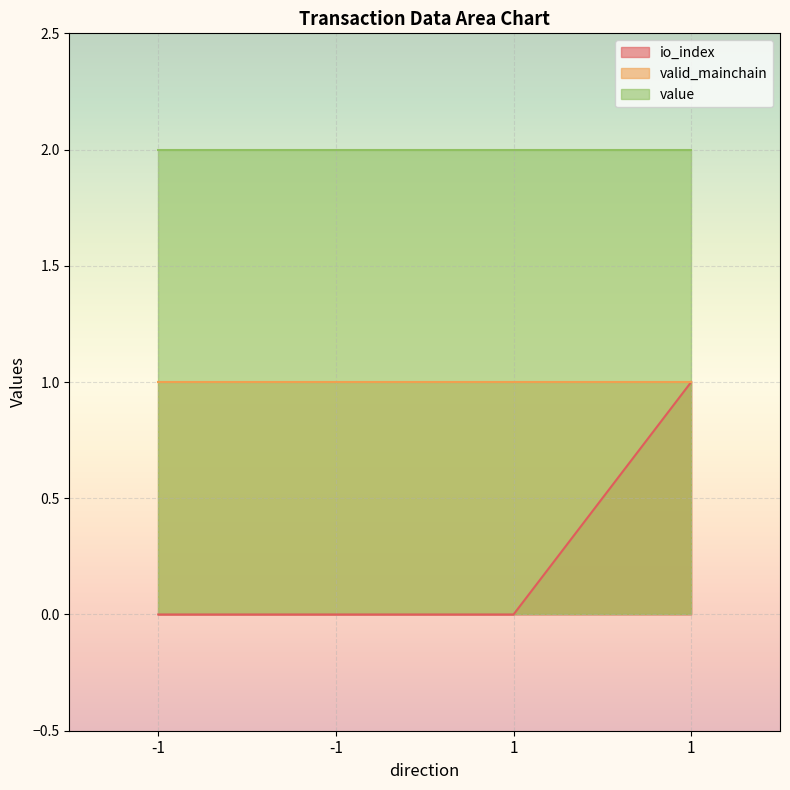

At which category is the sum across all series the highest?

1